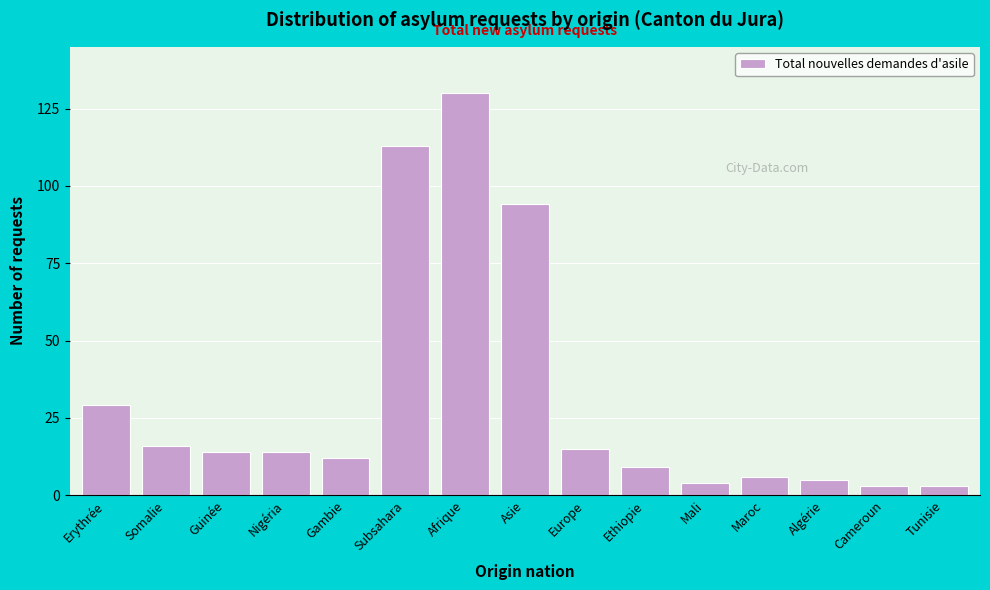

Reading left to right, what are all the values shown in this chart?

29	16	14	14	12	113	130	94	15	9	4	6	5	3	3